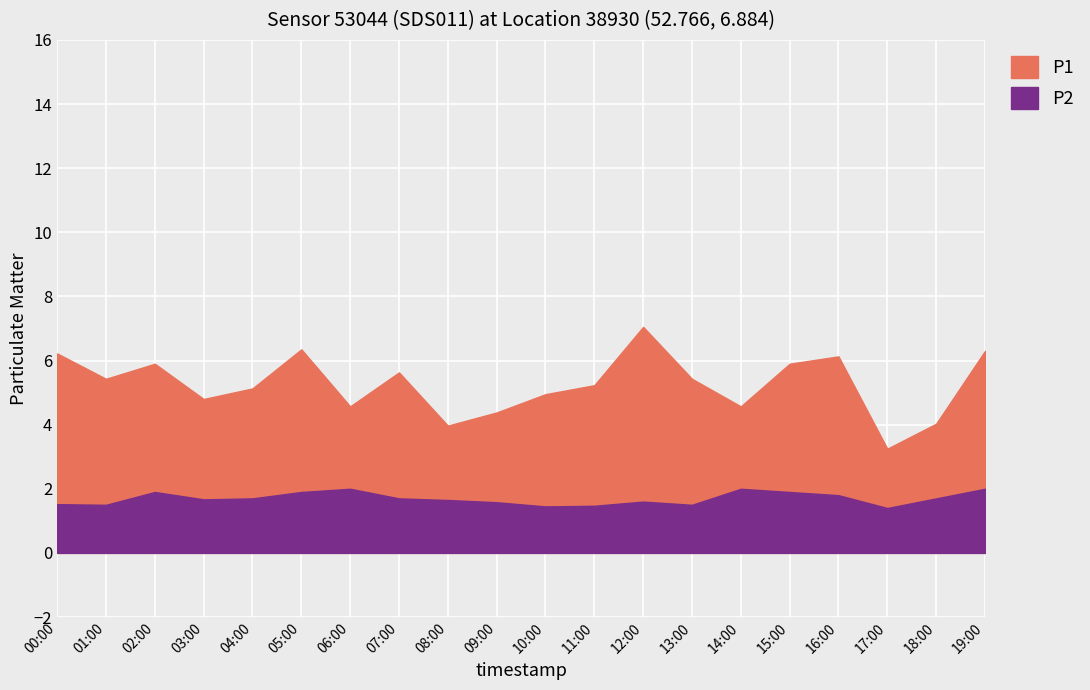

What is the minimum value for P2?

1.4